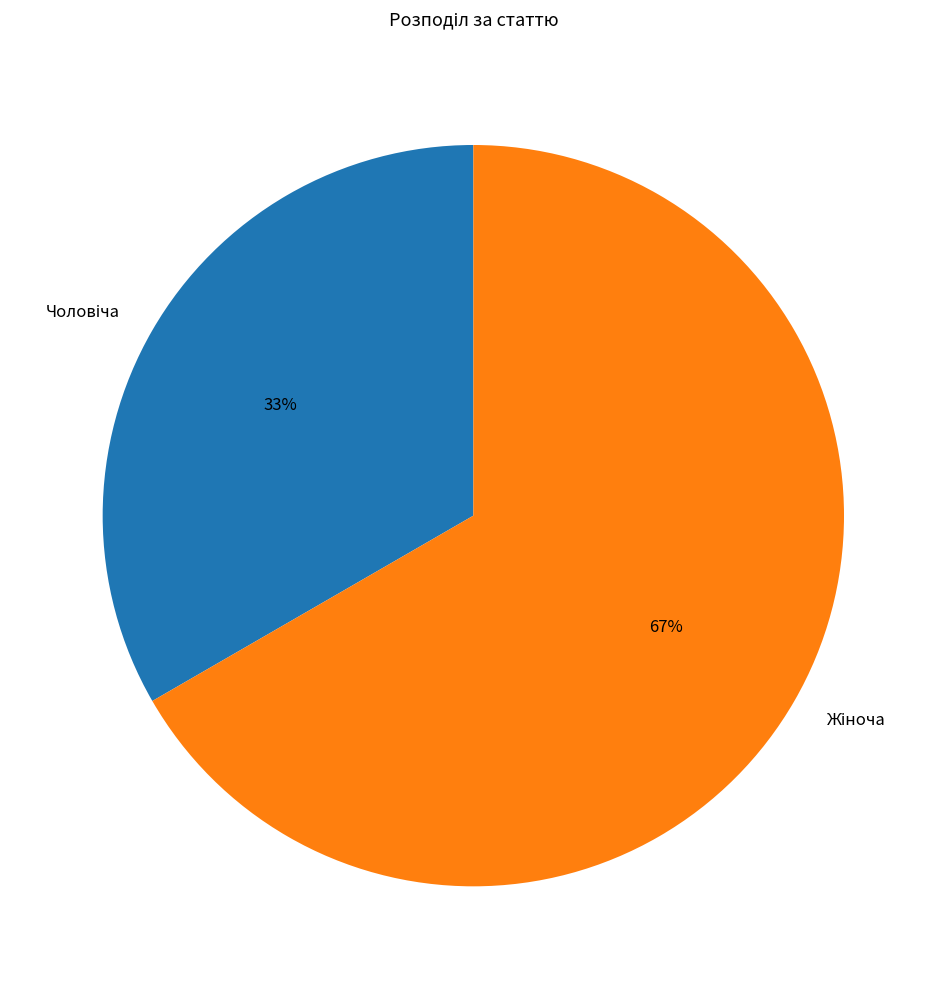

Is there any slice that represents more than half of the pie?

Yes